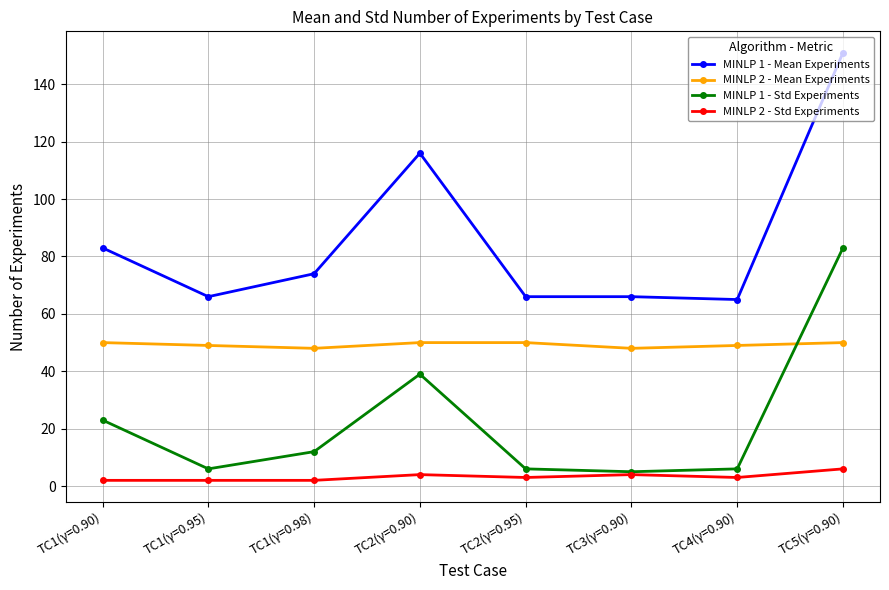

What is the average value of the MINLP 2 - Mean Experiments series?

49